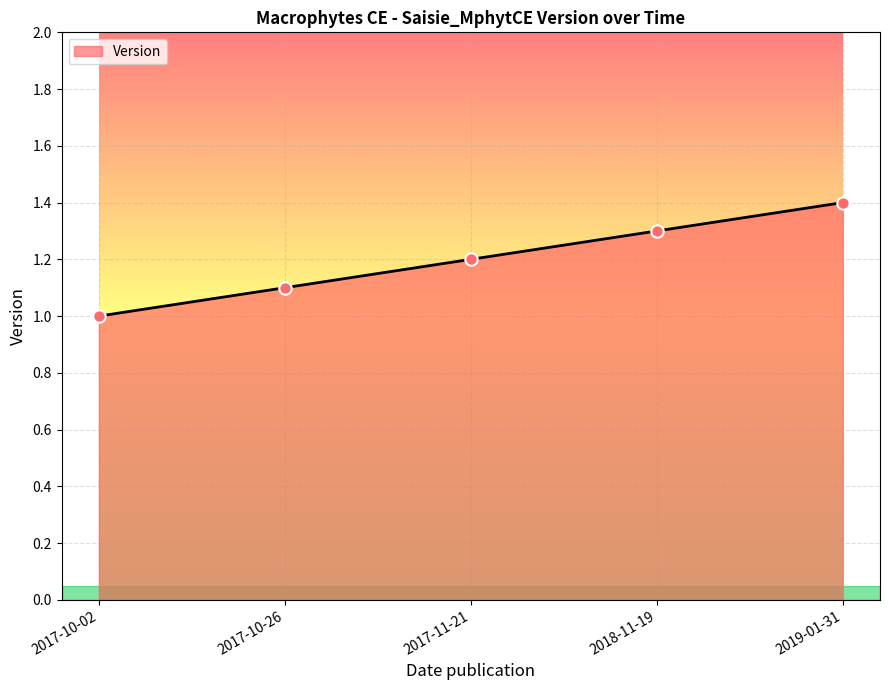

What is the change in value from 2017-10-26 to 2017-11-21?

+0.1